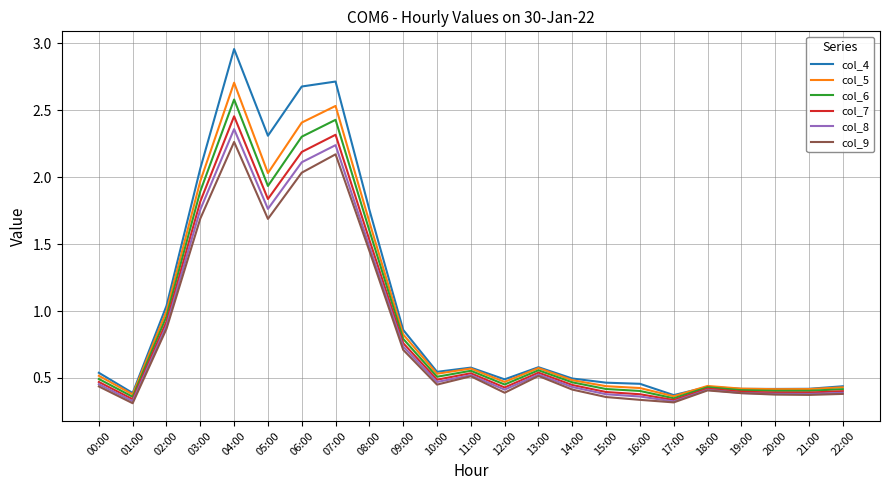

Where is the first local maximum for col_7?

04:00